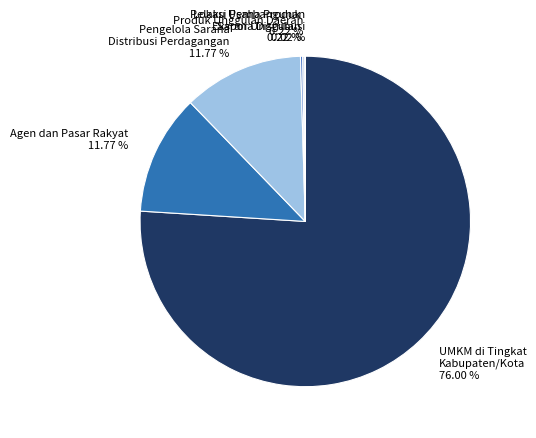

Is the sum of Pengelola Sarana Distribusi Perdagangan 11.77 % and UMKM di Tingkat Kabupaten/Kota 76.00 % greater than half?

Yes